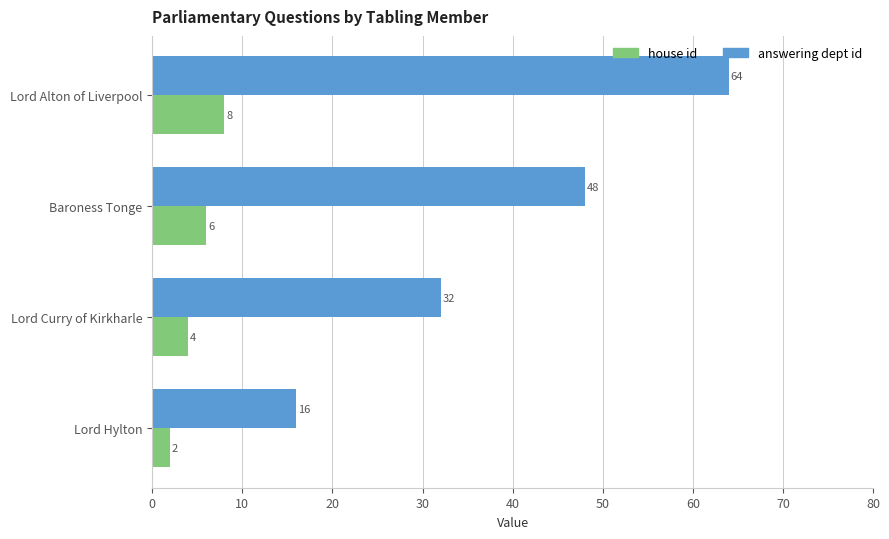

Is it true that answering dept id equals 11 at Lord Hylton?

False